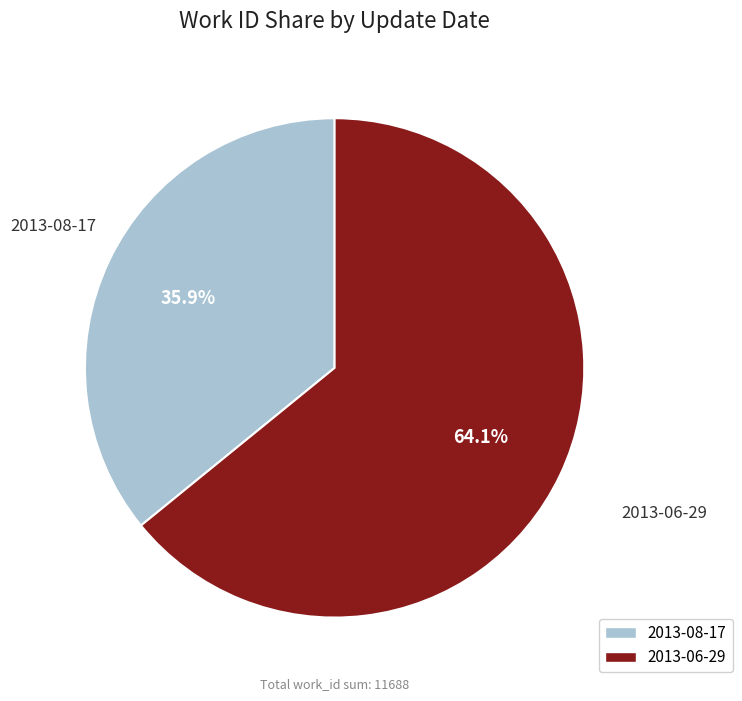

What percentage is NOT represented by 2013-08-17?

64.1%